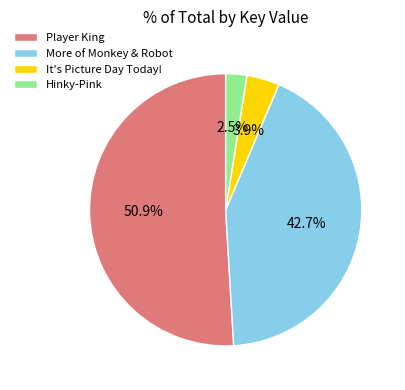

Rank the categories by value from lowest to highest.

Hinky-Pink, It's Picture Day Today!, More of Monkey & Robot, Player King